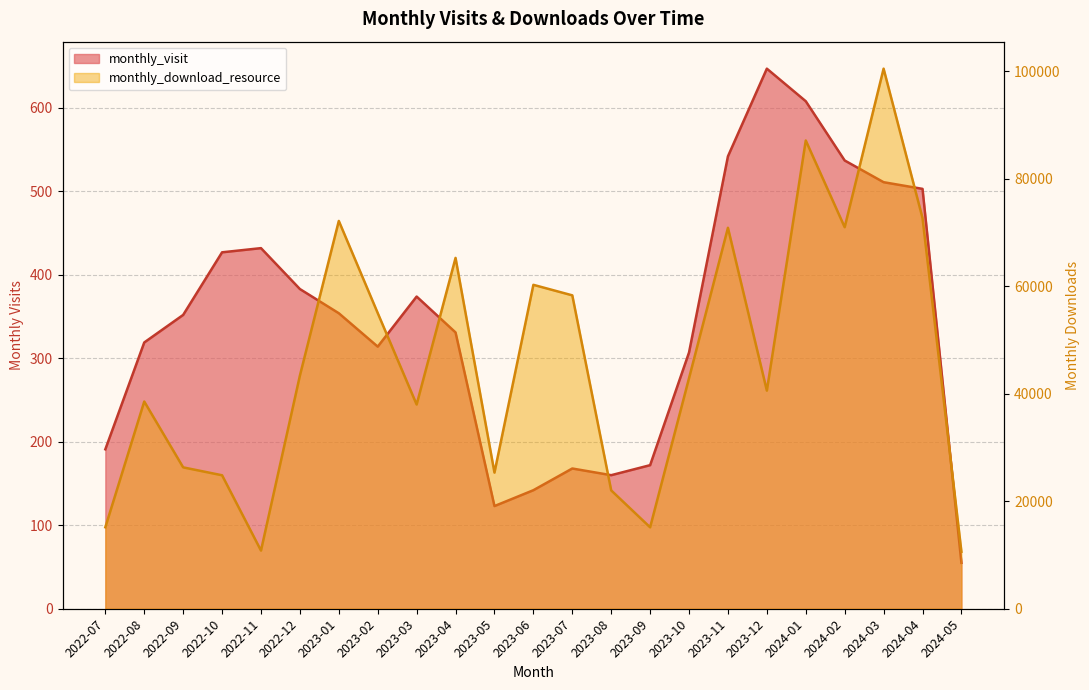

At which category is the sum across all series the highest?

2024-03